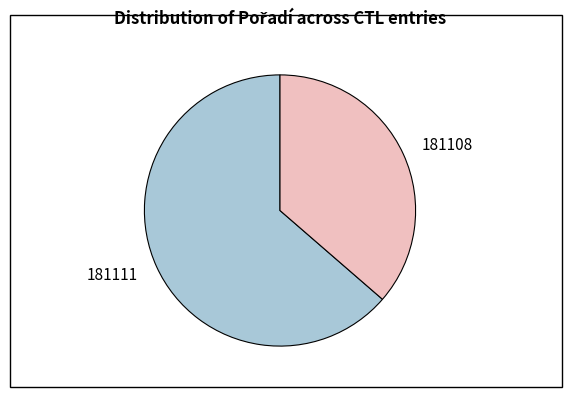

How many slices are in this pie chart?

2